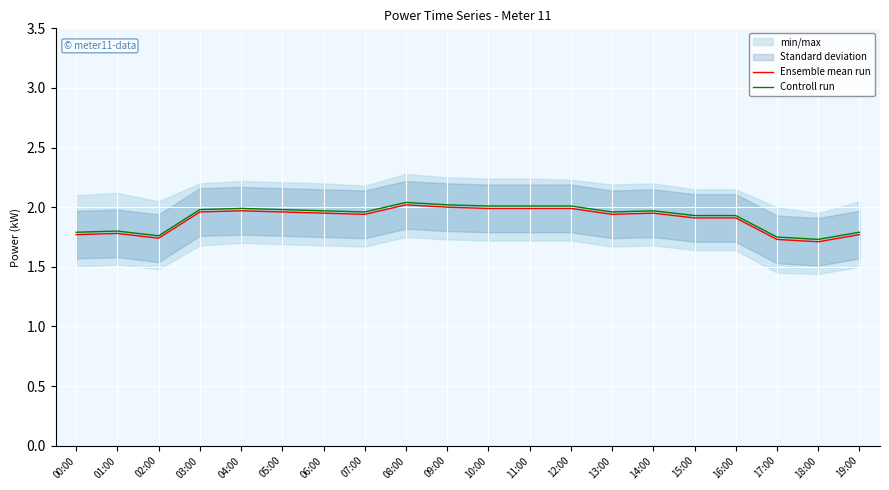

What is the sum of the Ensemble mean run values at 11:00 and 00:00?

3.8